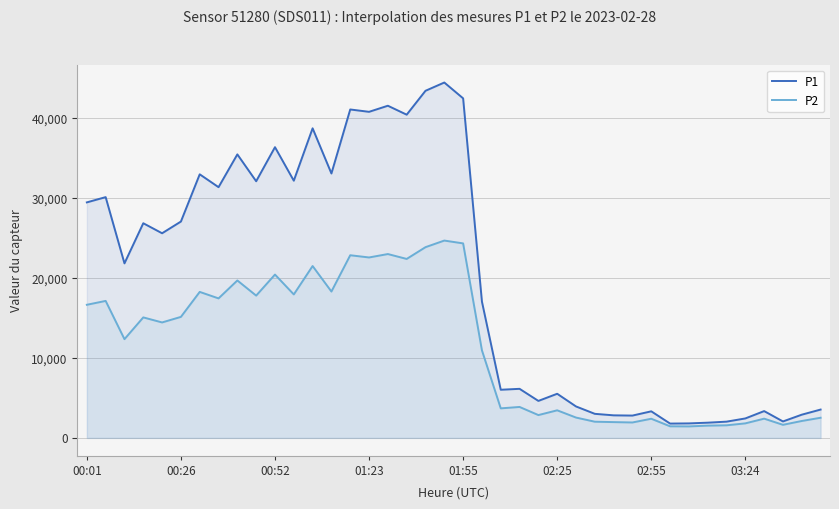

What is the maximum value shown in the chart?

44428.0